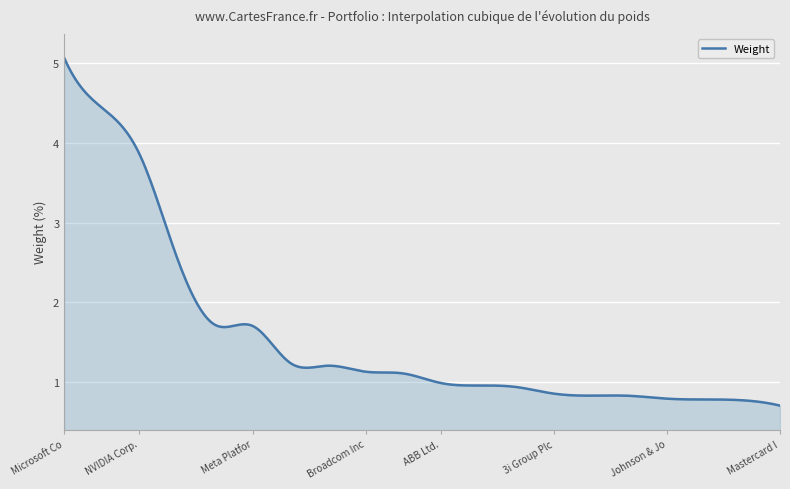

What is the smallest value displayed?

0.7